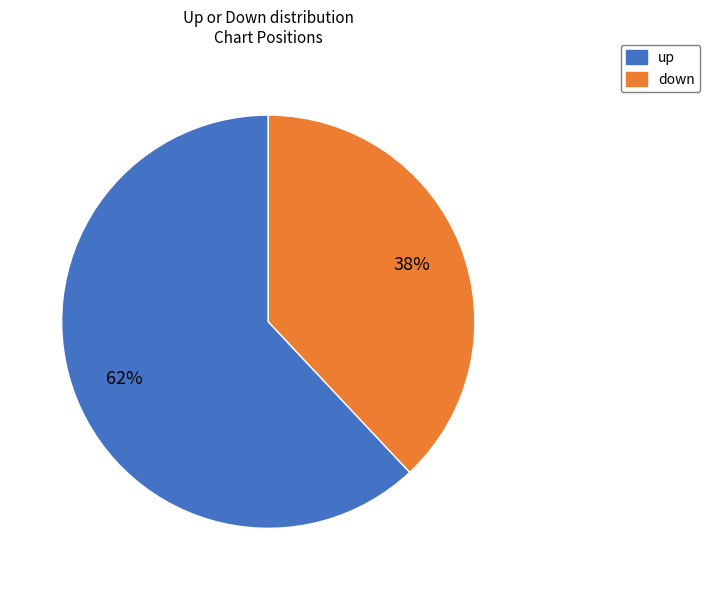

What is the majority slice?

up